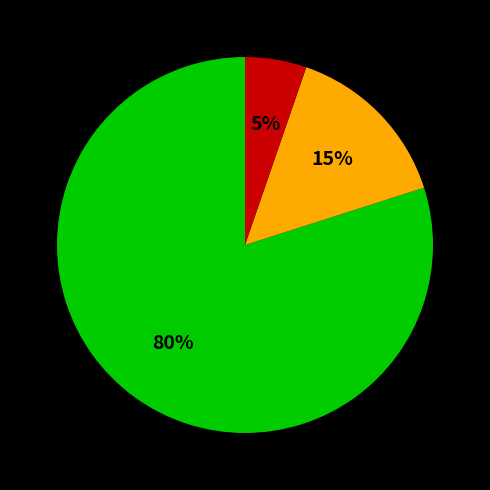

Is there any slice that represents more than half of the pie?

Yes